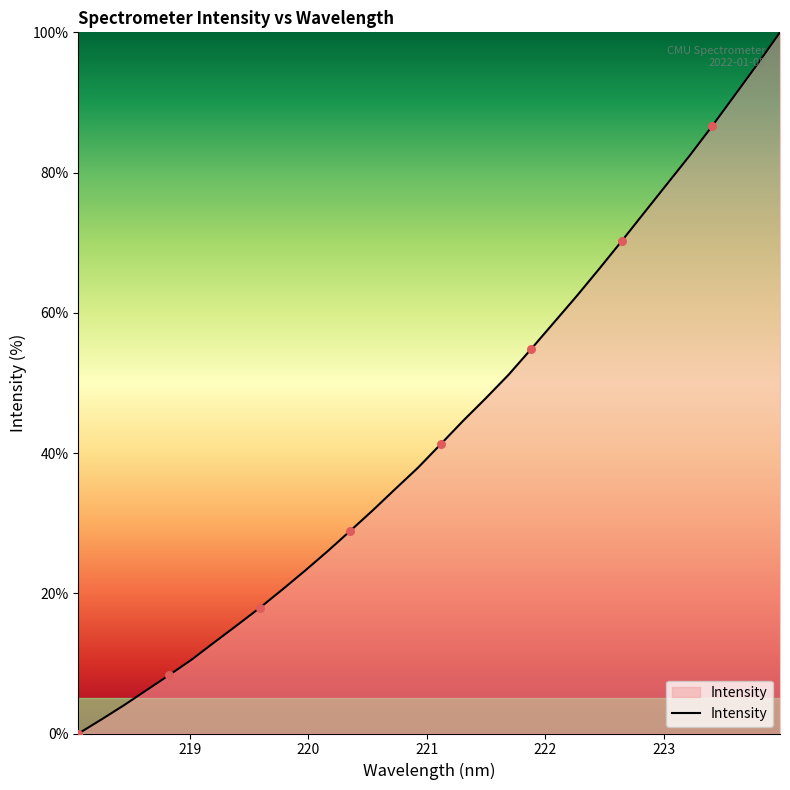

What is the difference between the maximum and minimum values?

100.0